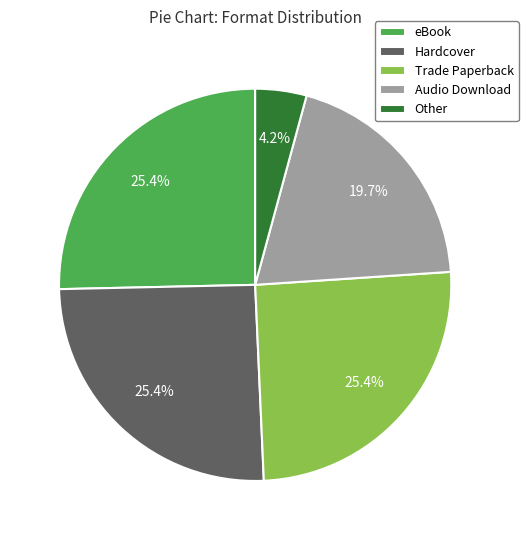

Is there a majority slice in this chart?

No